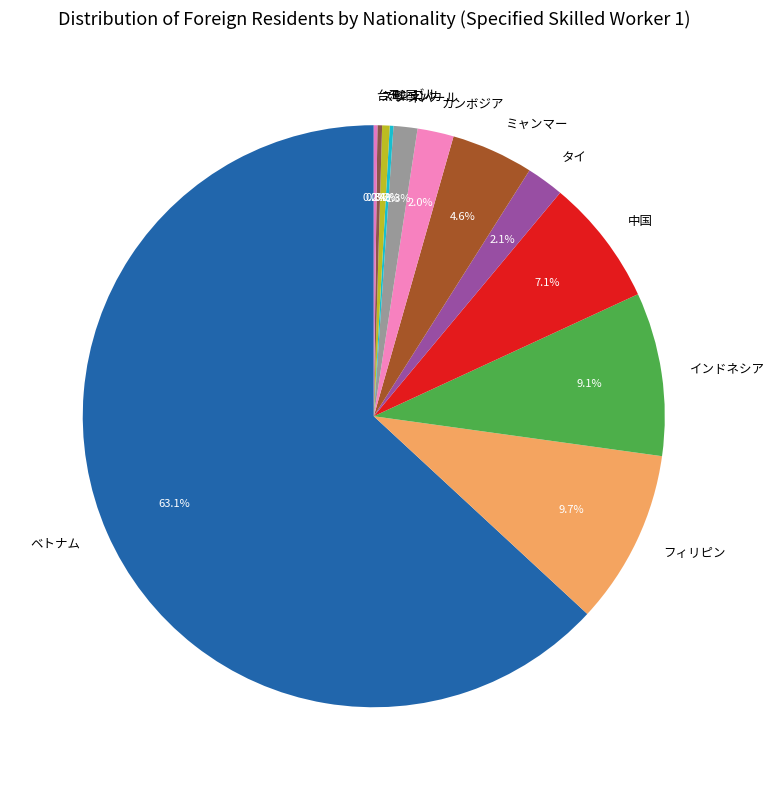

What is the largest slice in the pie chart?

ベトナム